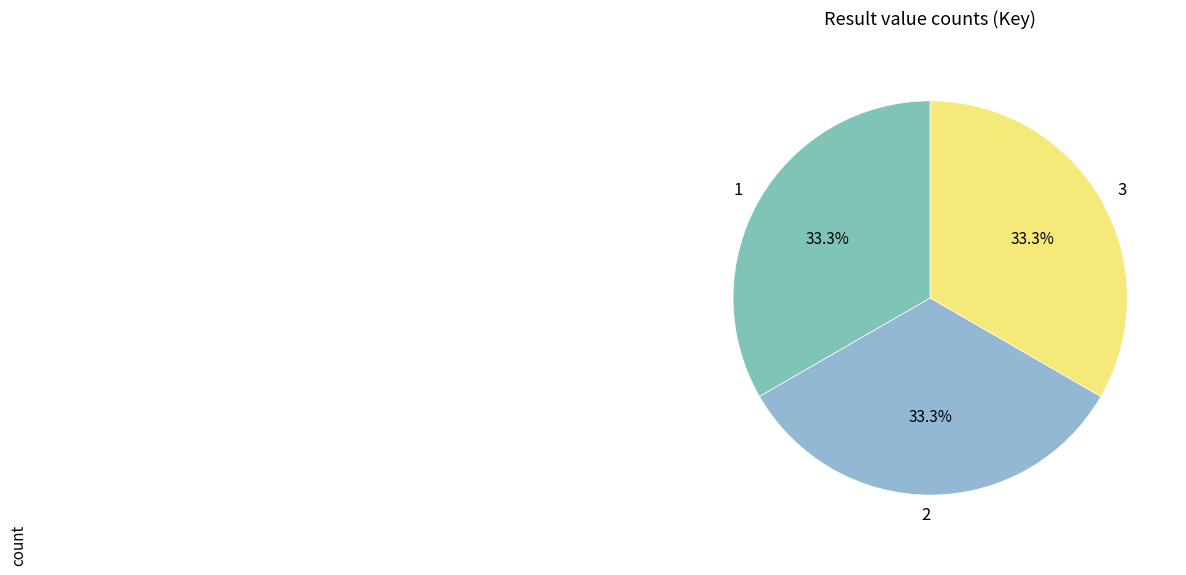

How much of the chart is everything except 1?

66.7%